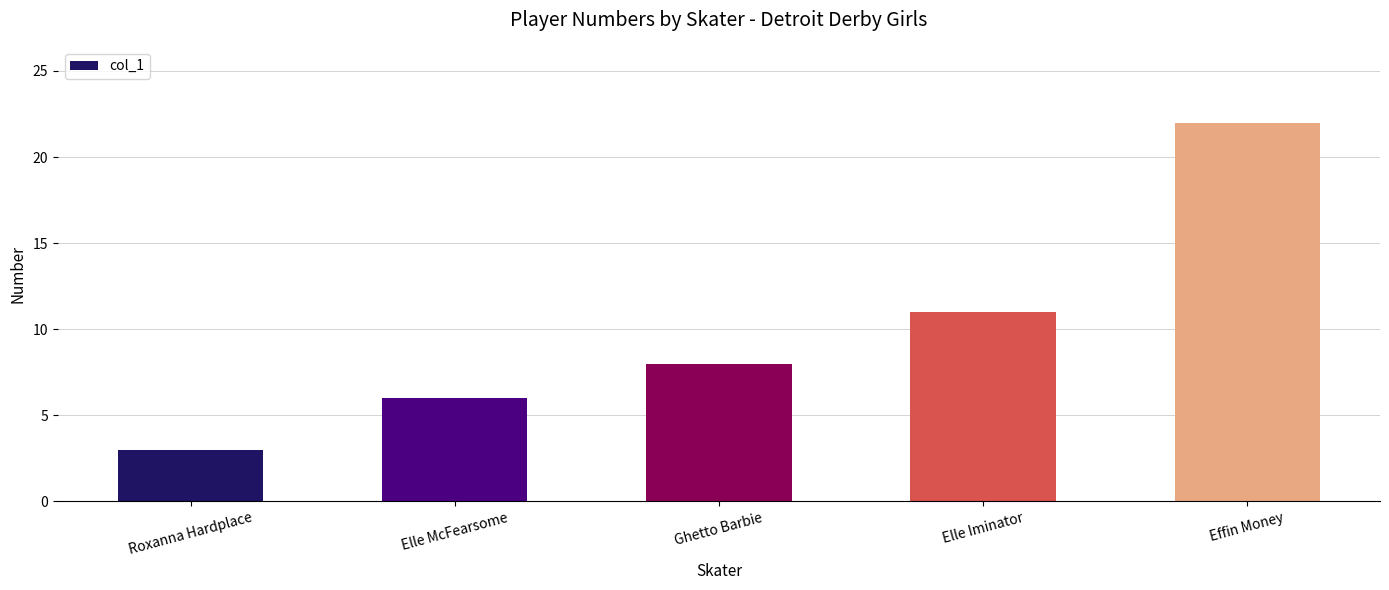

Does the chart contain any negative values?

No